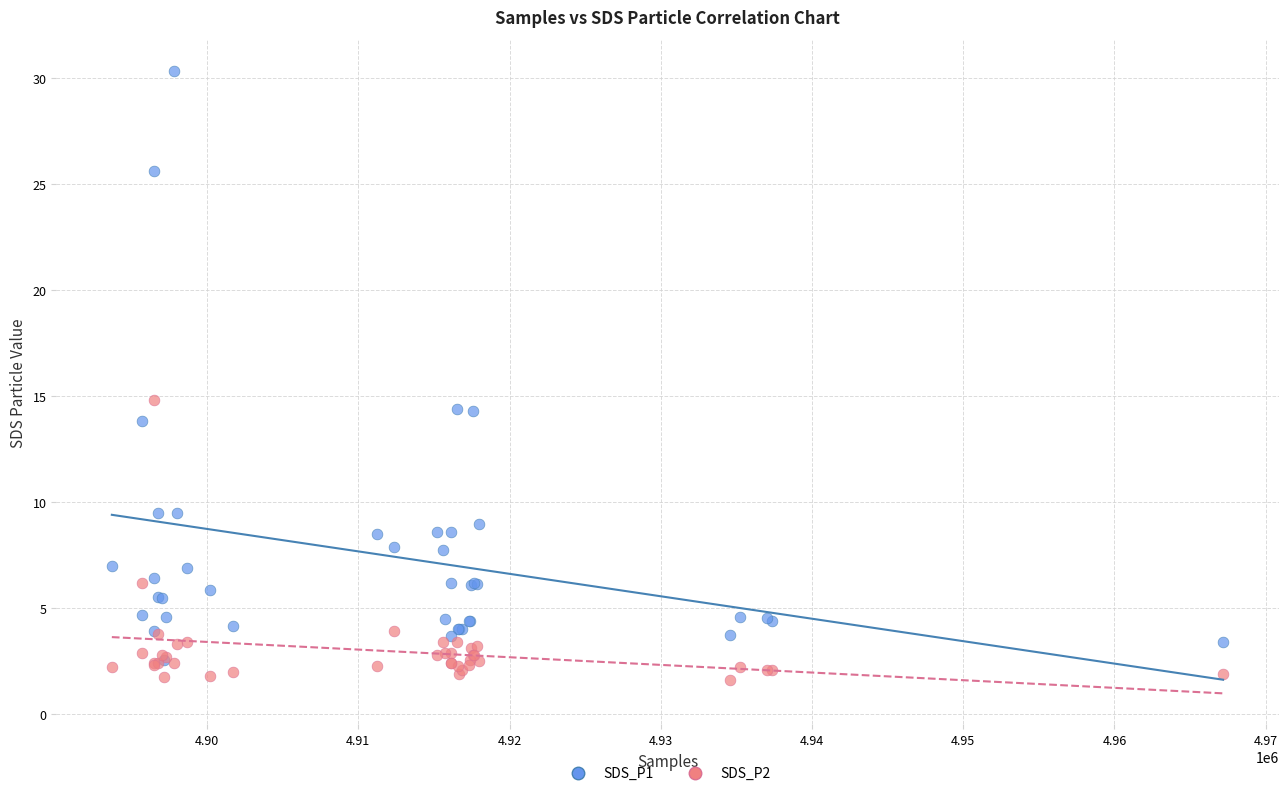

Which series reaches the maximum Y coordinate?

SDS_P1